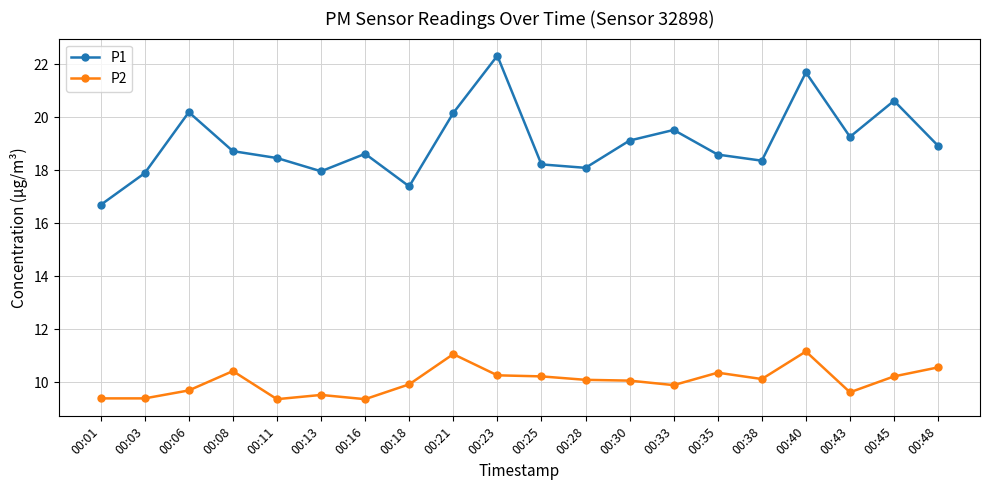

What is the spread (max minus min) of values at 00:35?

8.2